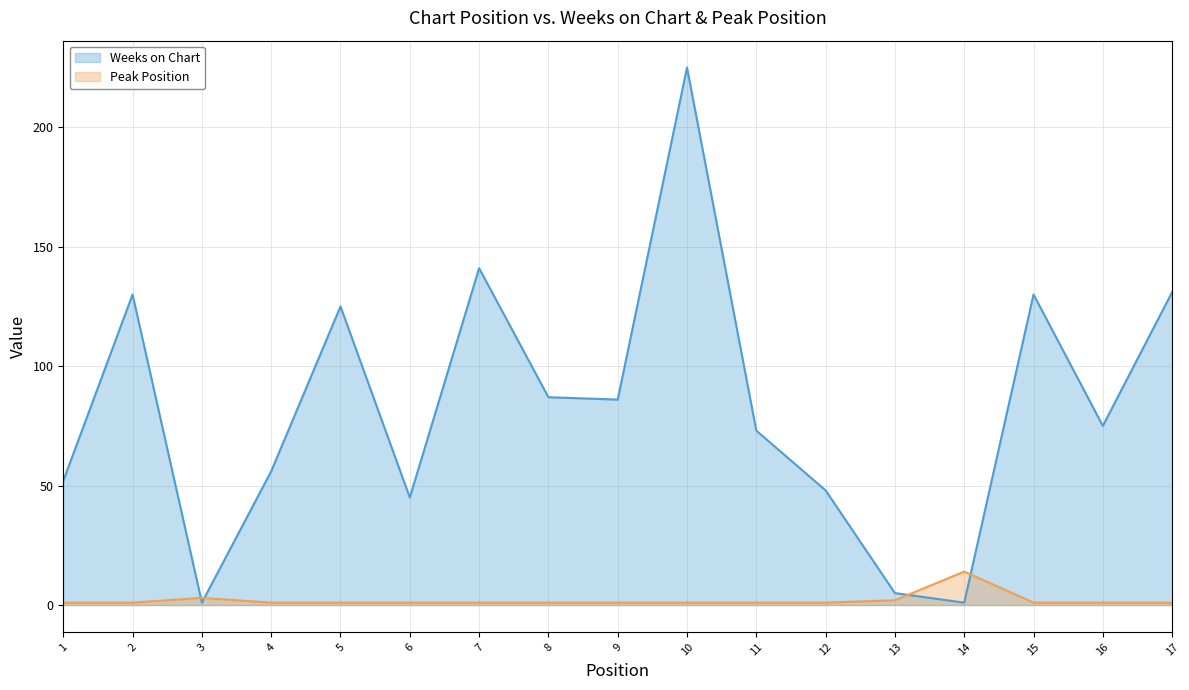

Reading left to right, transcribe all the data shown in this chart.

Weeks on Chart: 52	130	1	56	125	45	141	87	86	225	73	48	5	1	130	75	131
Peak Position: 1	1	3	1	1	1	1	1	1	1	1	1	2	14	1	1	1